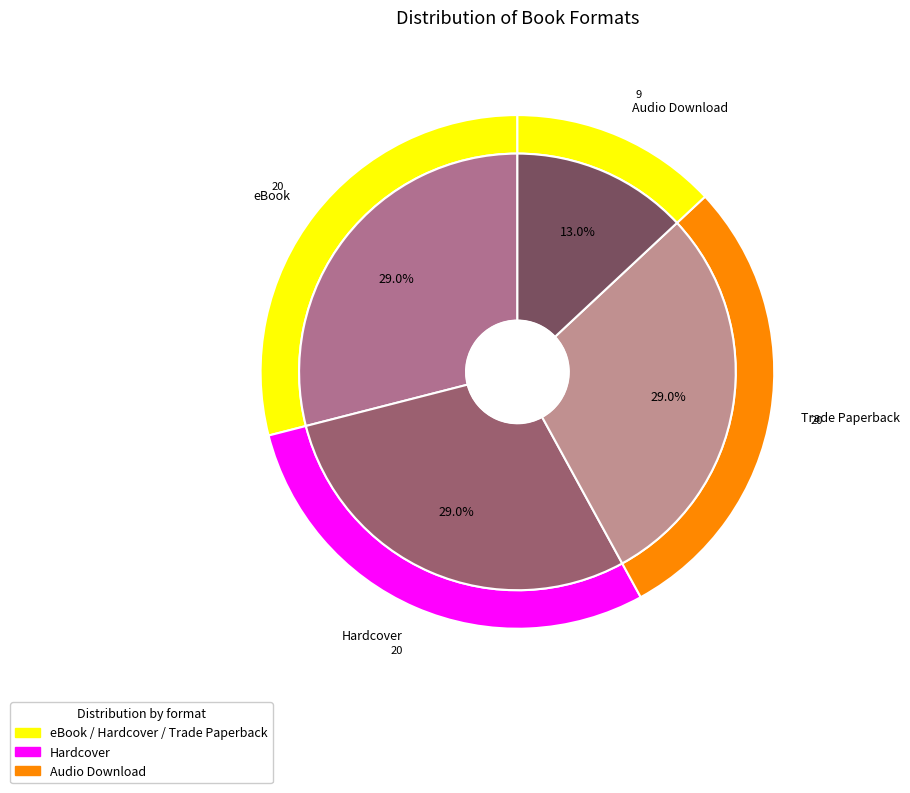

Is it true that Trade Paperback is 41% of the pie?

False